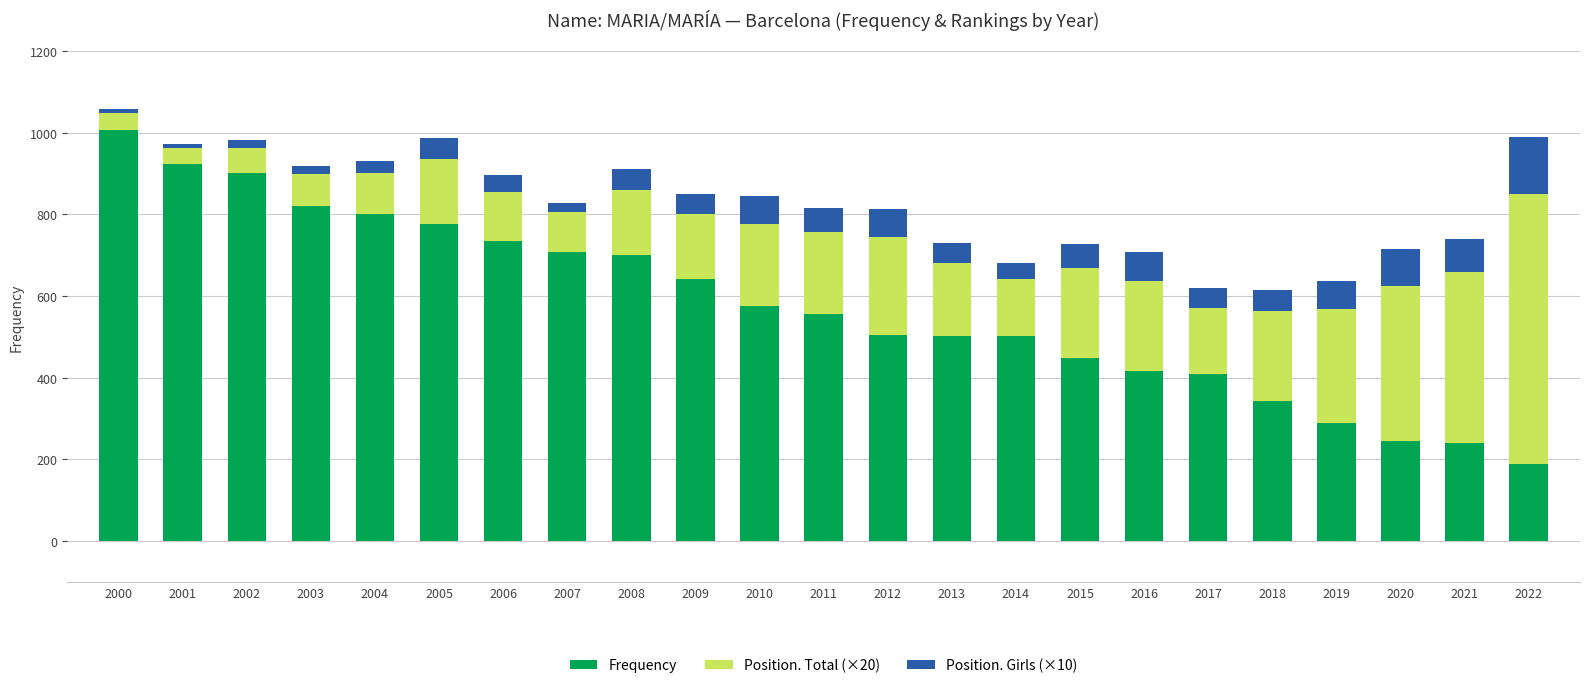

What are all the series names shown in the legend?

Frequency, Position. Total (×20), Position. Girls (×10)